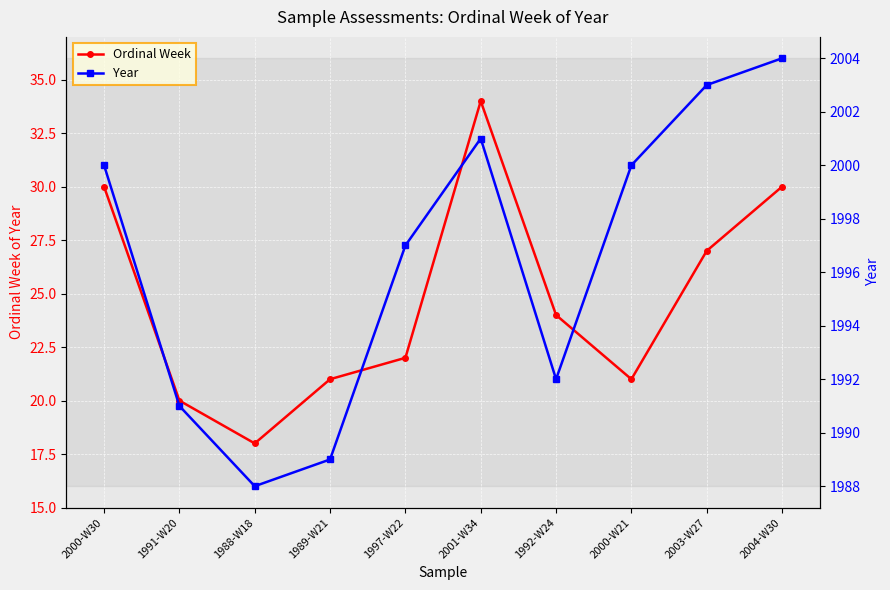

At which category is the sum across all series the highest?

2001-W34